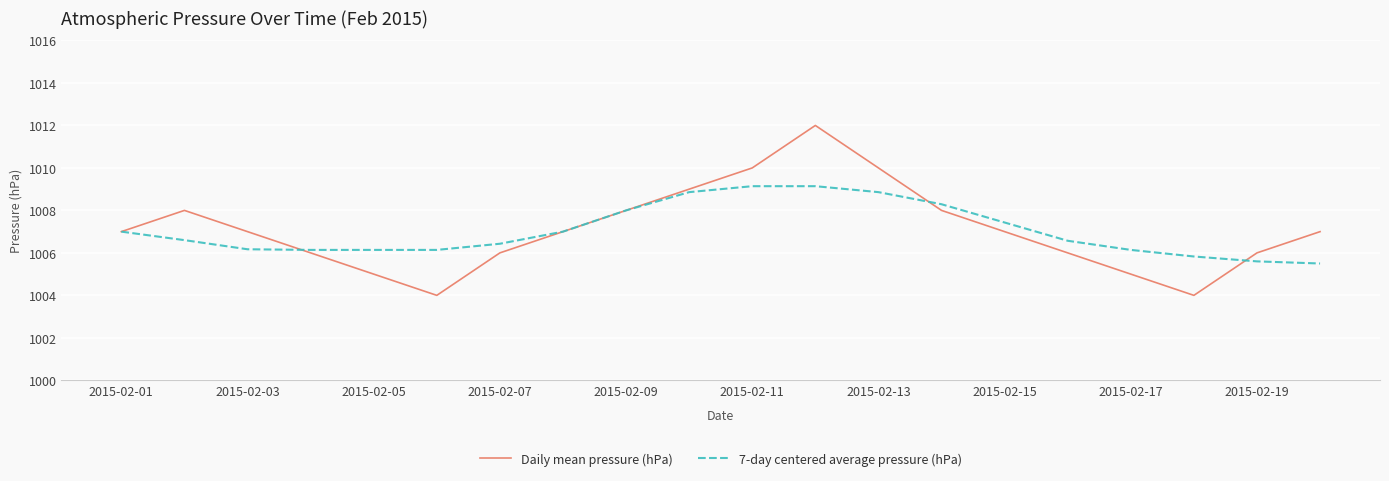

Which series has the widest spread of values?

Daily mean pressure (hPa)